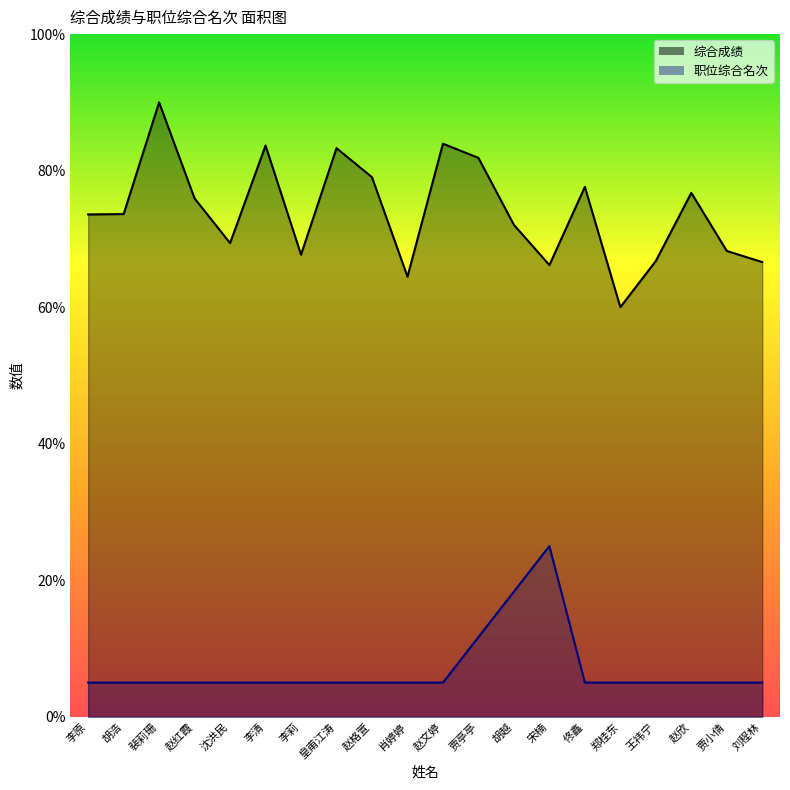

True or false: 职位综合名次 and 综合成绩 cross at least once.

False